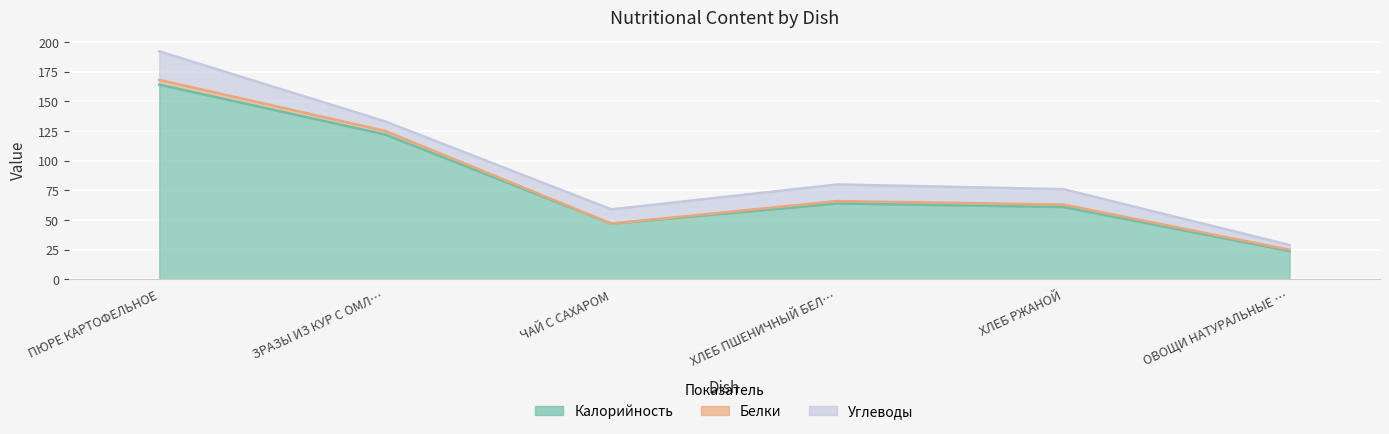

True or false: Калорийность and Углеводы intersect in this chart.

False